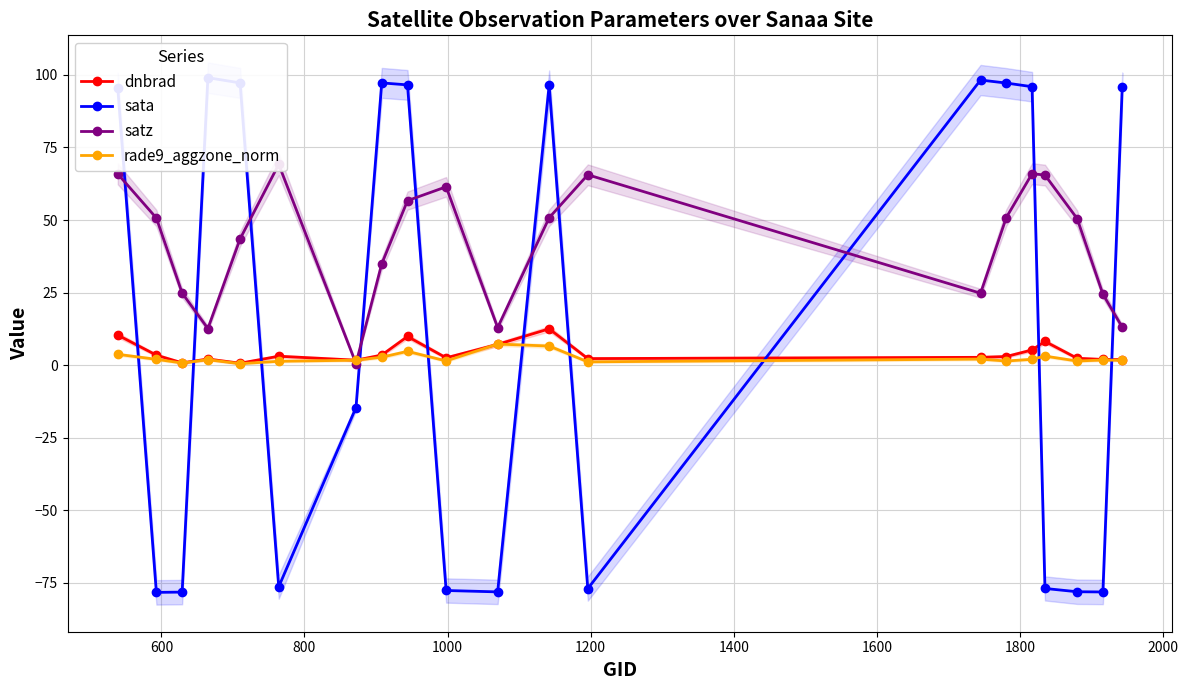

True or false: rade9_aggzone_norm has more than 2 points higher than both neighbors.

True